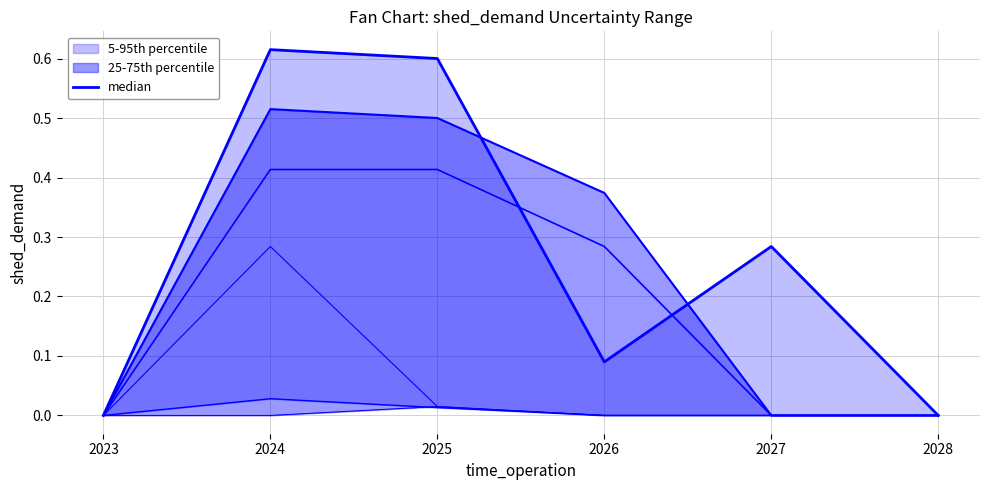

Is it true that the value at 2026 is 0.1?

True